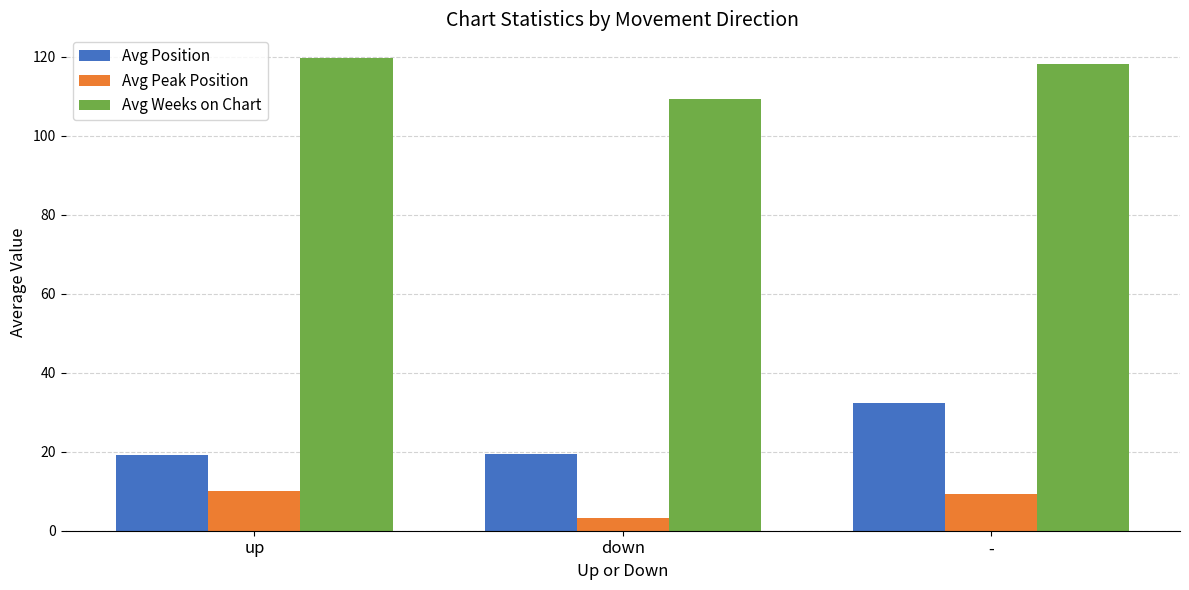

What is the difference between the maximum and minimum values in the Avg Position series?

13.1